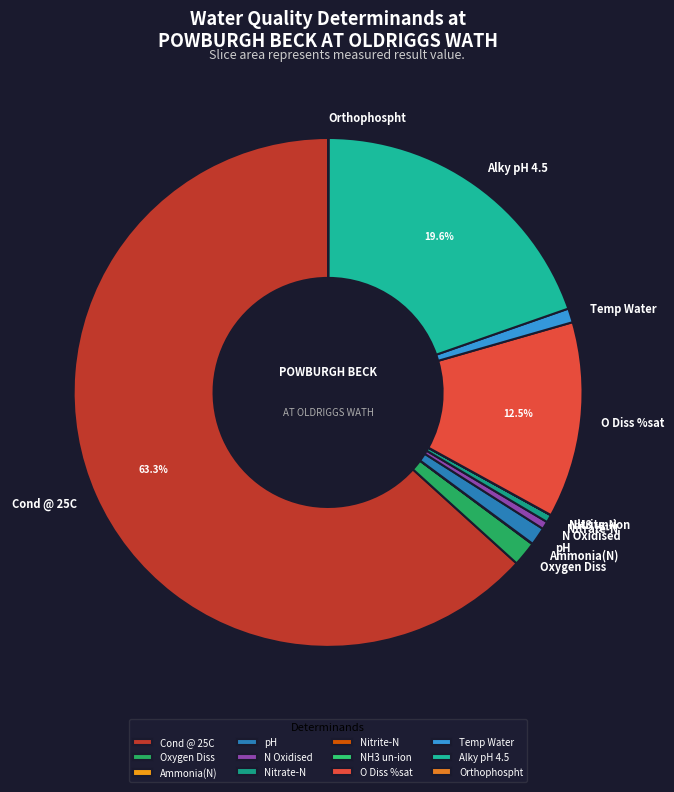

Which category has the biggest portion of the pie?

Cond @ 25C